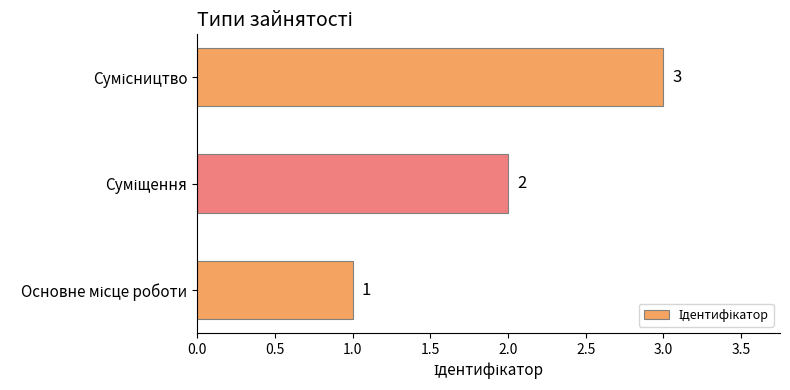

What is the maximum value shown in the chart?

3